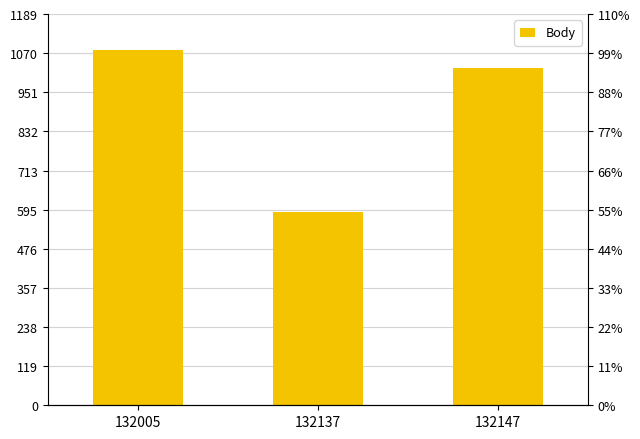

Reading left to right, transcribe all the data shown in this chart.

1081	587	1024